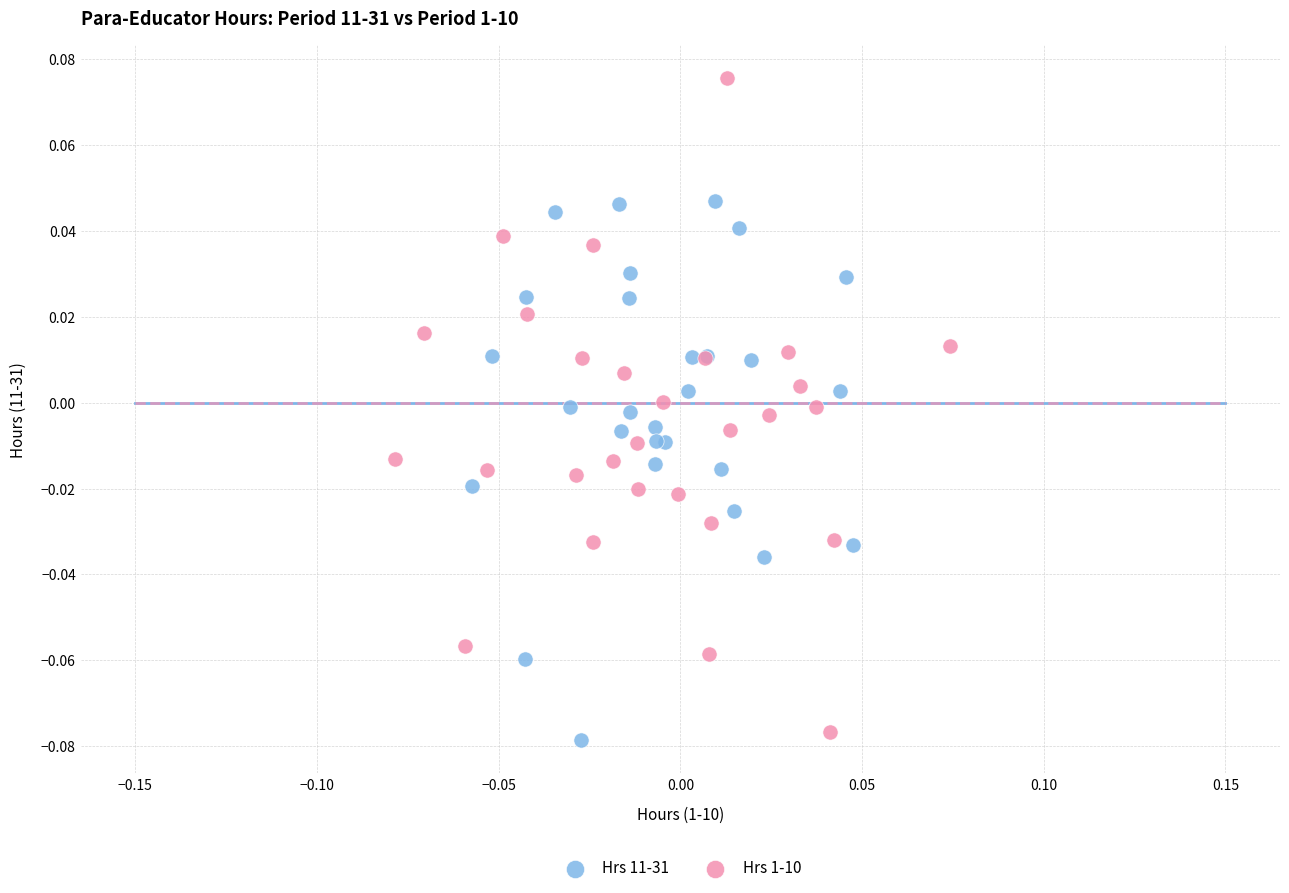

What are all the series names shown in the legend?

Hrs 11-31, Hrs 1-10